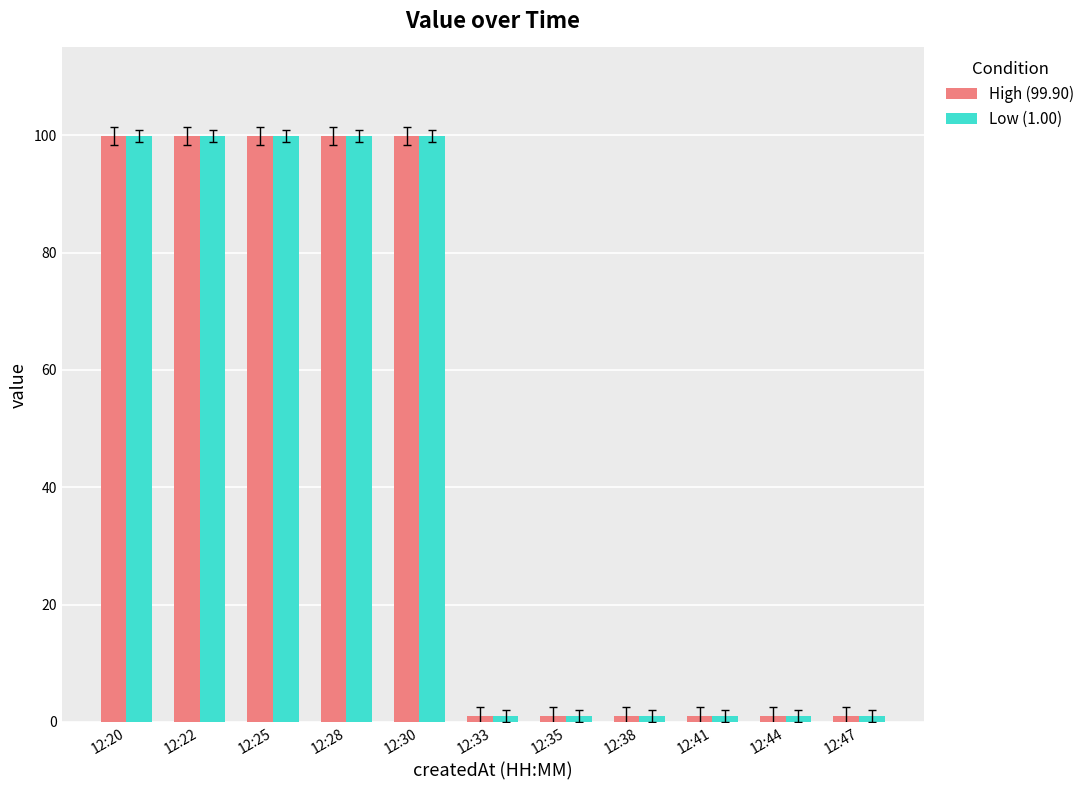

What is the sum of the High (99.90) values at 12:35 and 12:25?

100.9